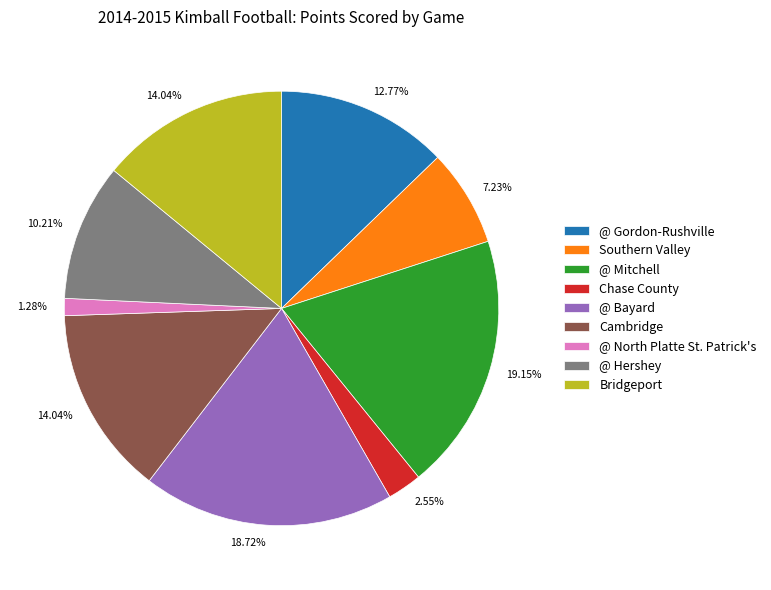

What portion of the pie excludes Cambridge?

86.0%